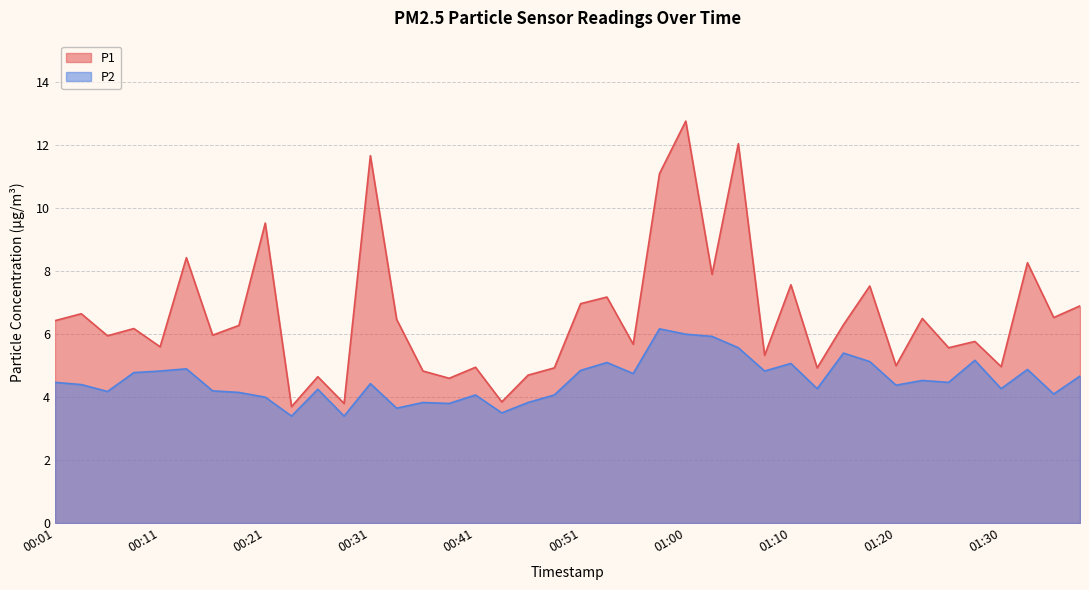

Rank the series by their average value, from lowest to highest.

P2, P1